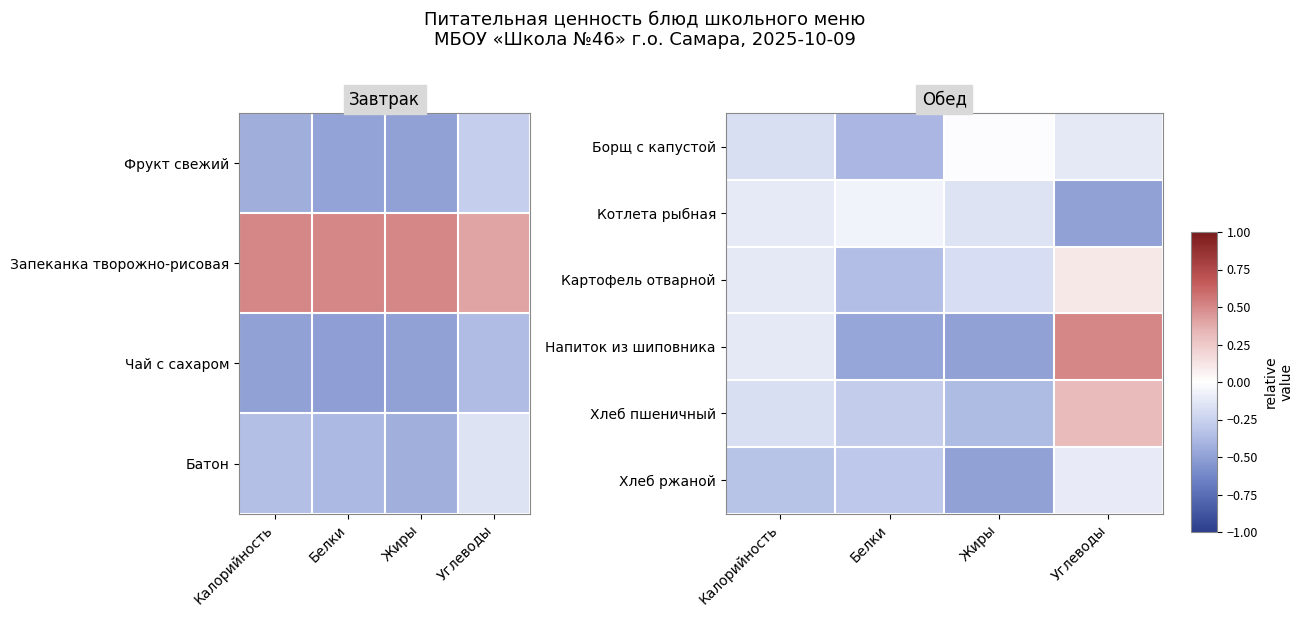

Which category has the lowest value in the Борщ с капустой series?

Белки